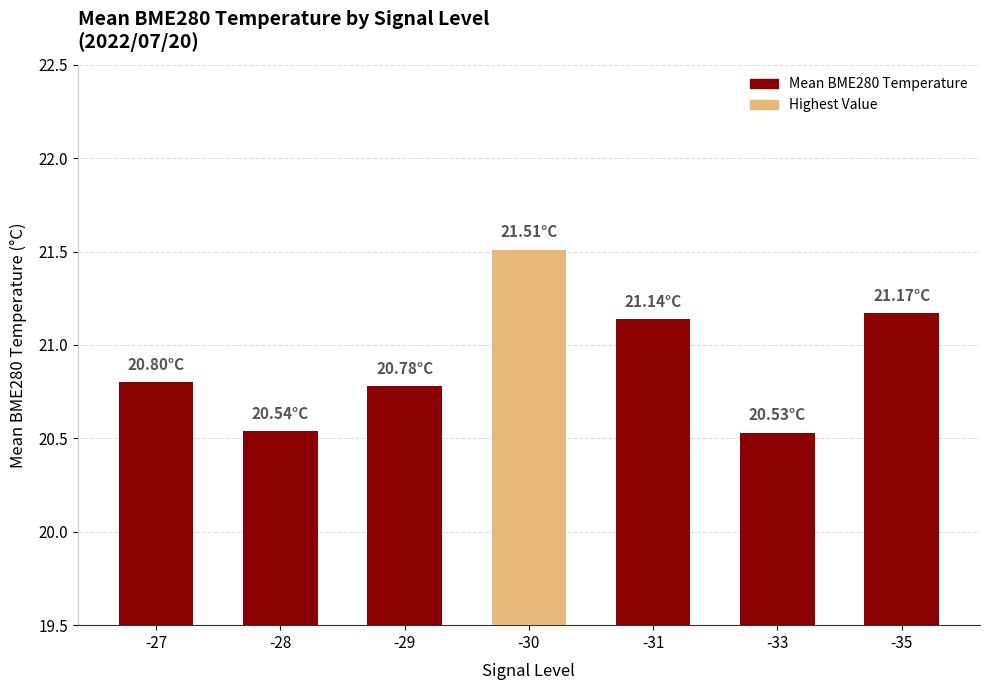

What is the maximum value shown in the chart?

21.5